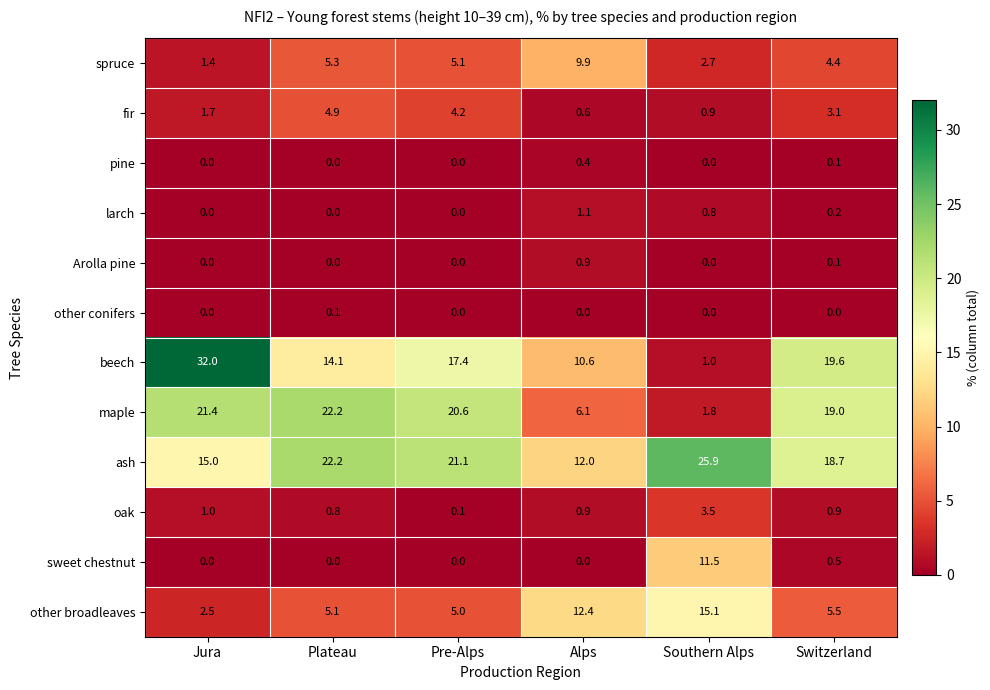

List the series in order of their peak value, lowest first.

other conifers, pine, Arolla pine, larch, oak, fir, spruce, sweet chestnut, other broadleaves, maple, ash, beech